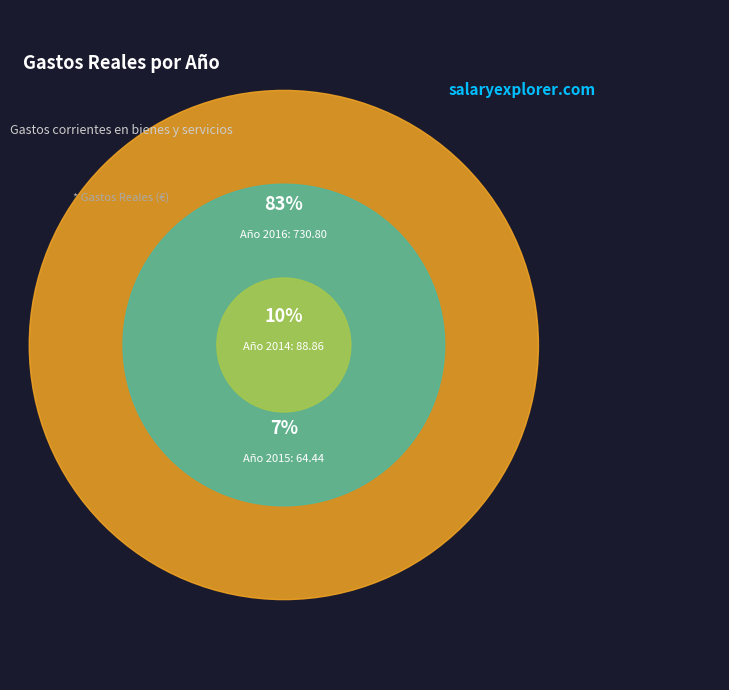

How many segments does this pie chart have?

3